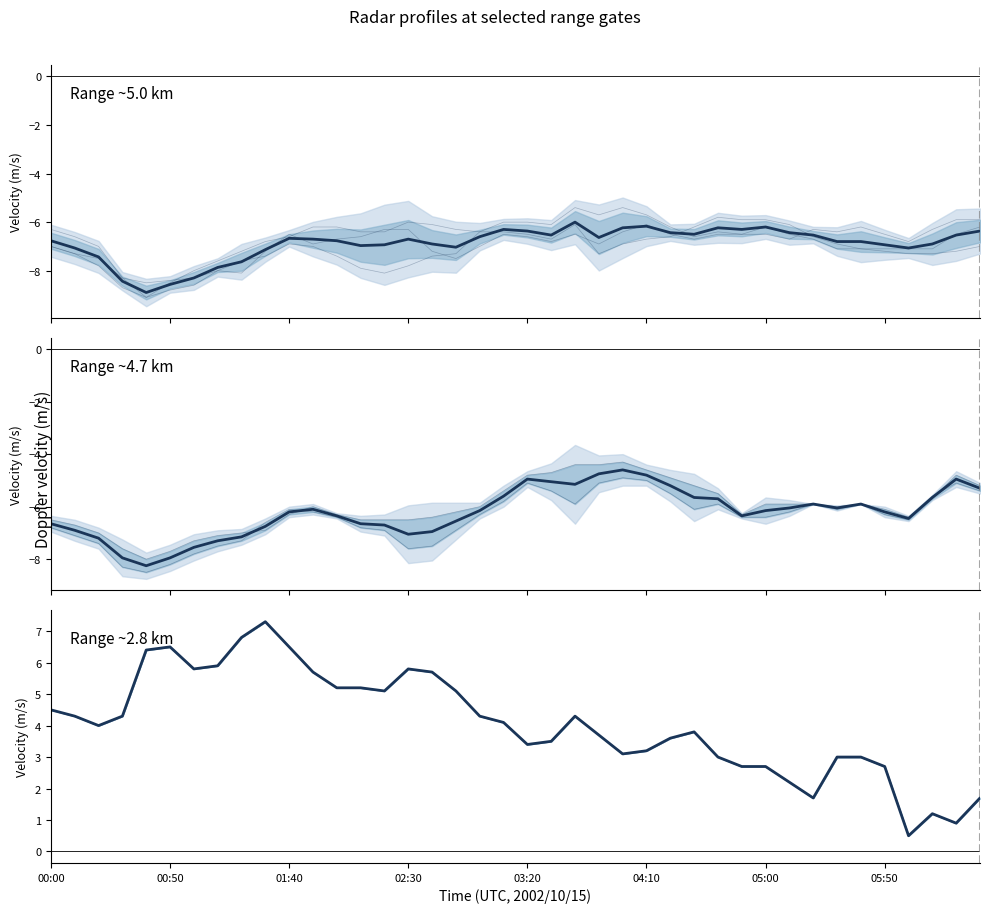

At which label does 2.785 first exceed 4?

00:00